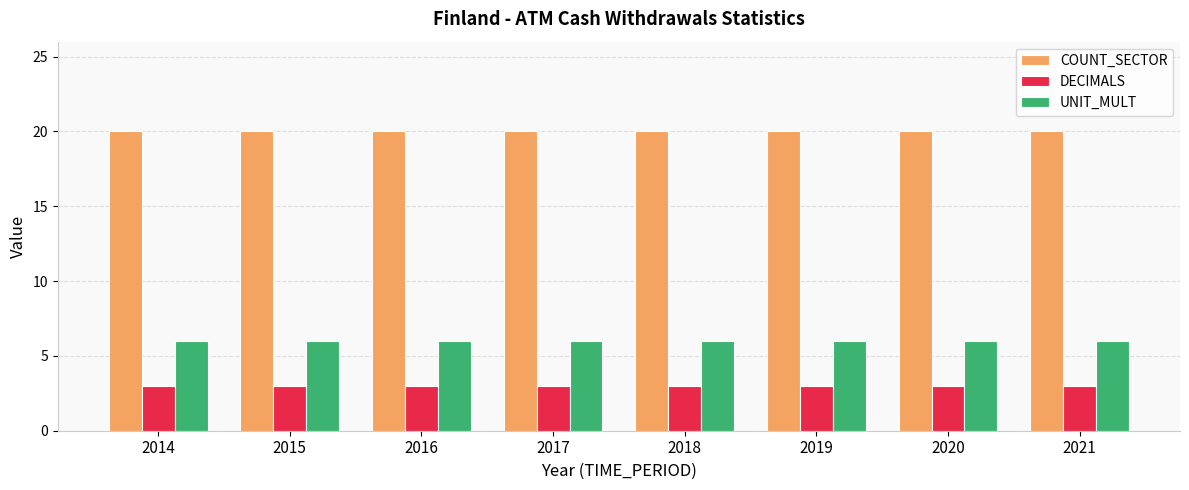

The UNIT_MULT series shows 6 at 2020. True or false?

True